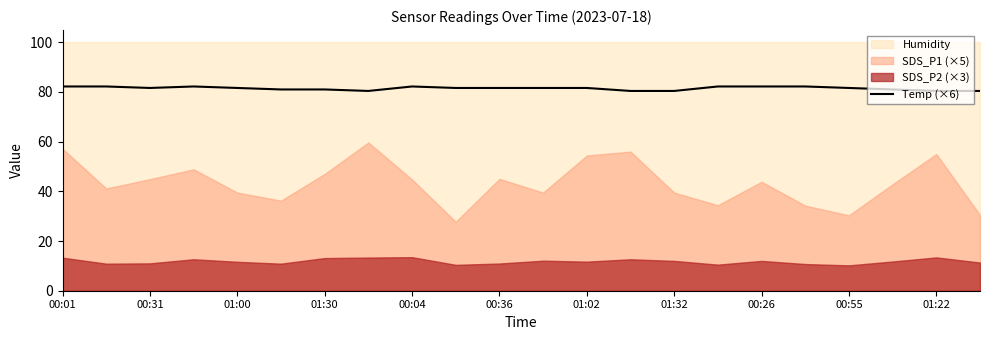

True or false: Temp (×6) has a value of 129.4 at 01:30.

False